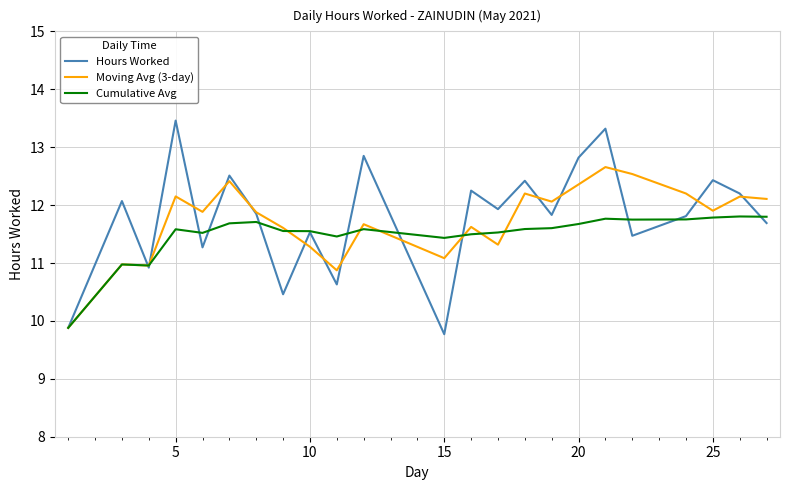

Which series has the largest range (max minus min)?

Hours Worked